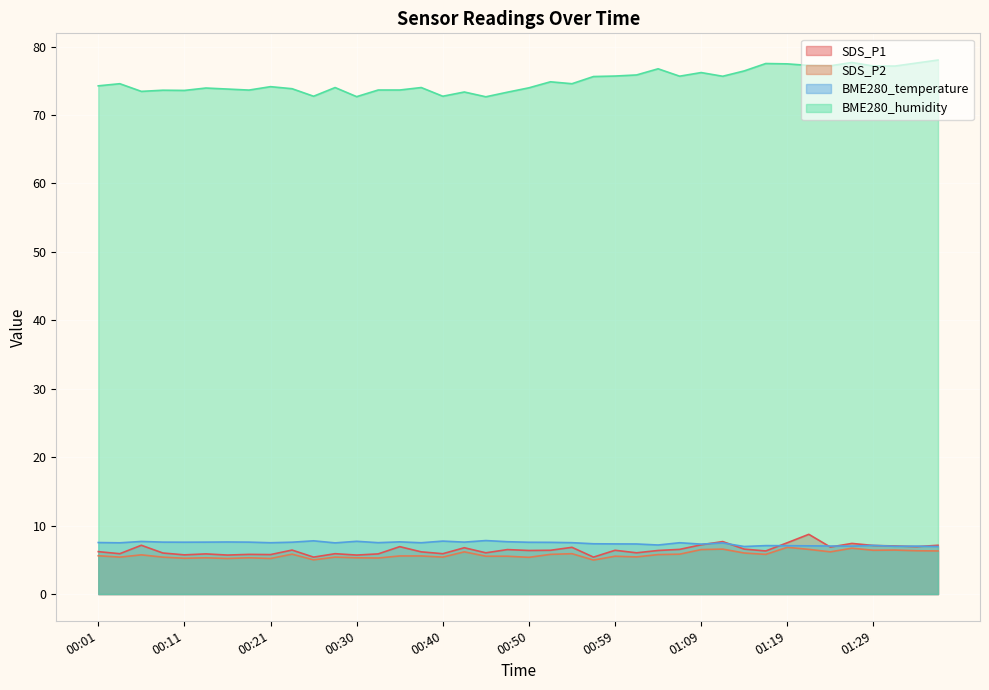

Which label corresponds to the smallest value in the chart?

00:57